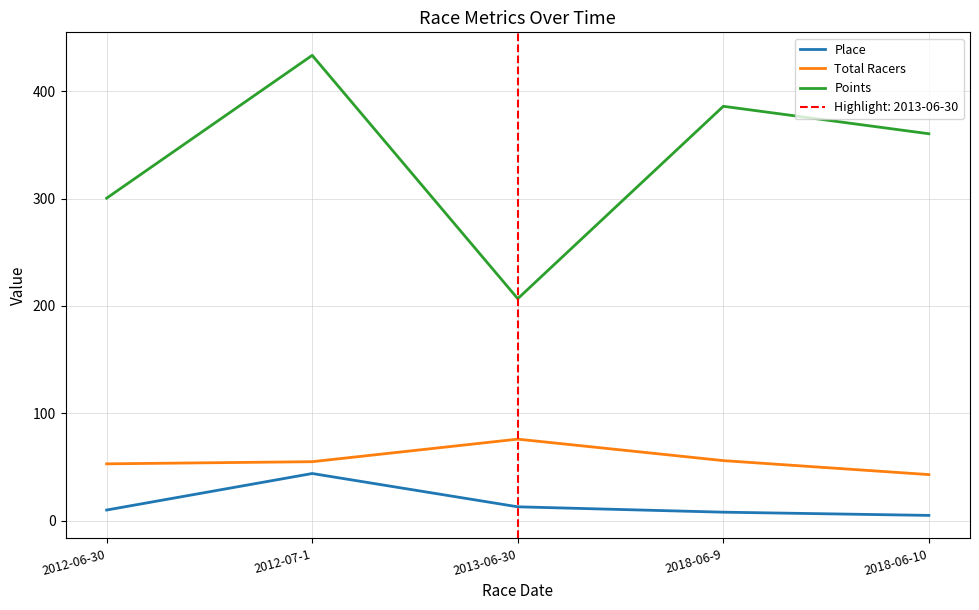

Which series has the widest spread of values?

Points